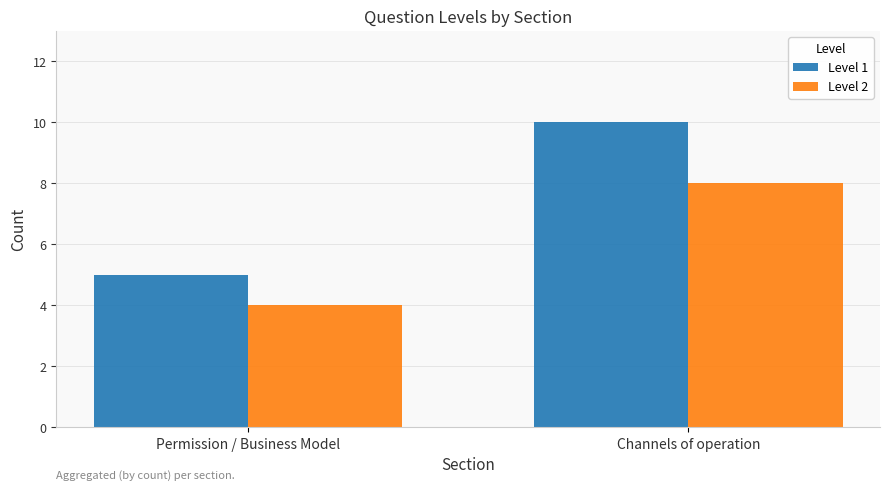

How many series are shown in this chart?

2